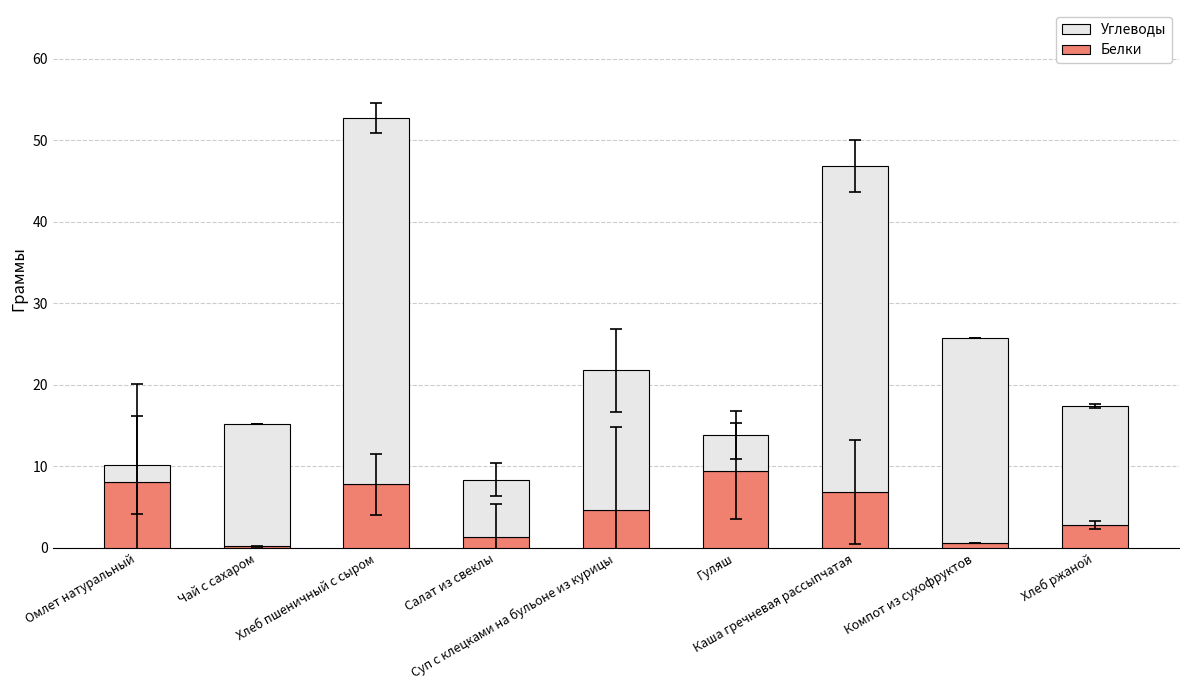

What is the difference between the maximum and minimum values in the Белки series?

9.2